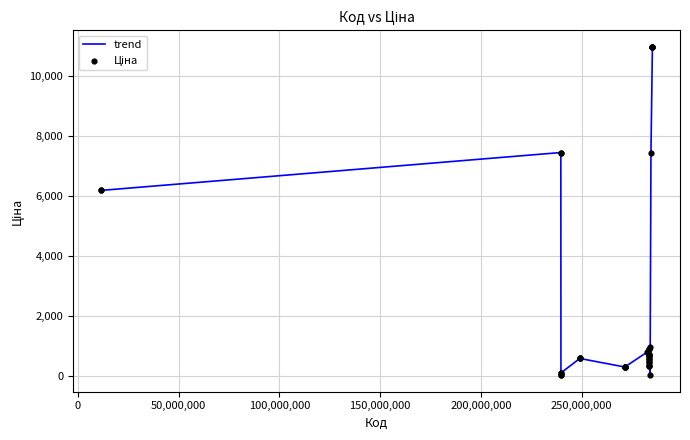

What is the greatest value displayed?

10964.4